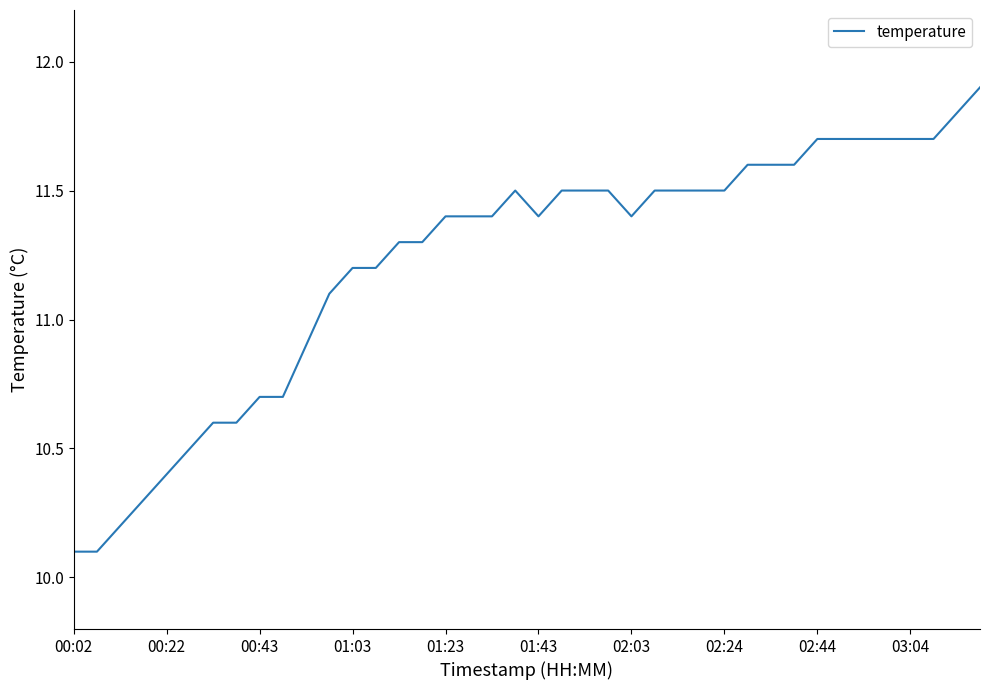

What is the smallest value displayed?

10.1